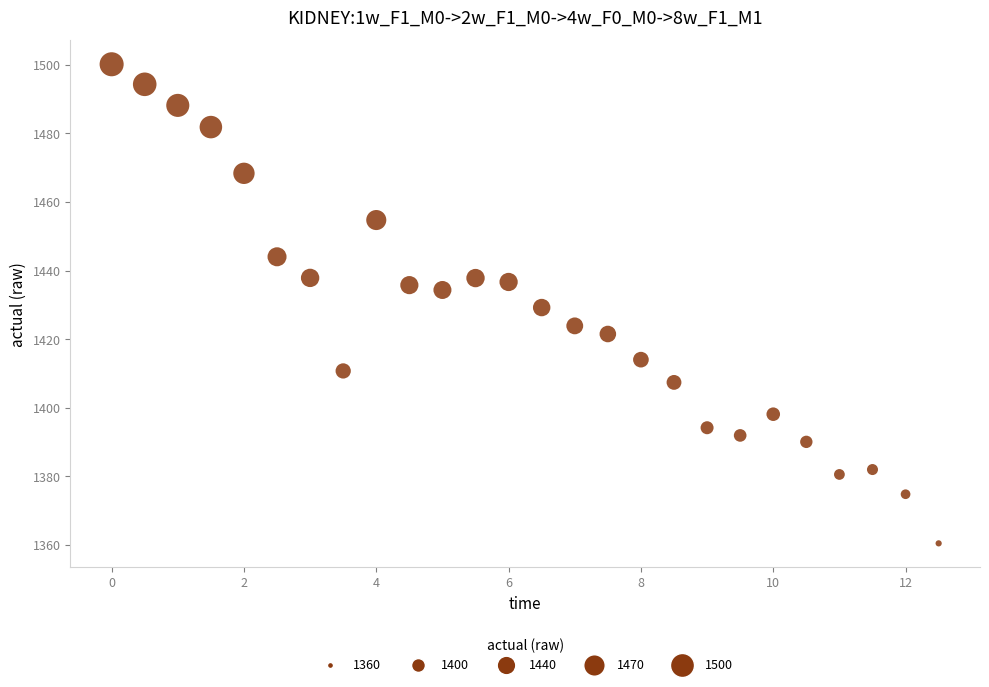

What is the range of Y values (max minus min)?

139.7